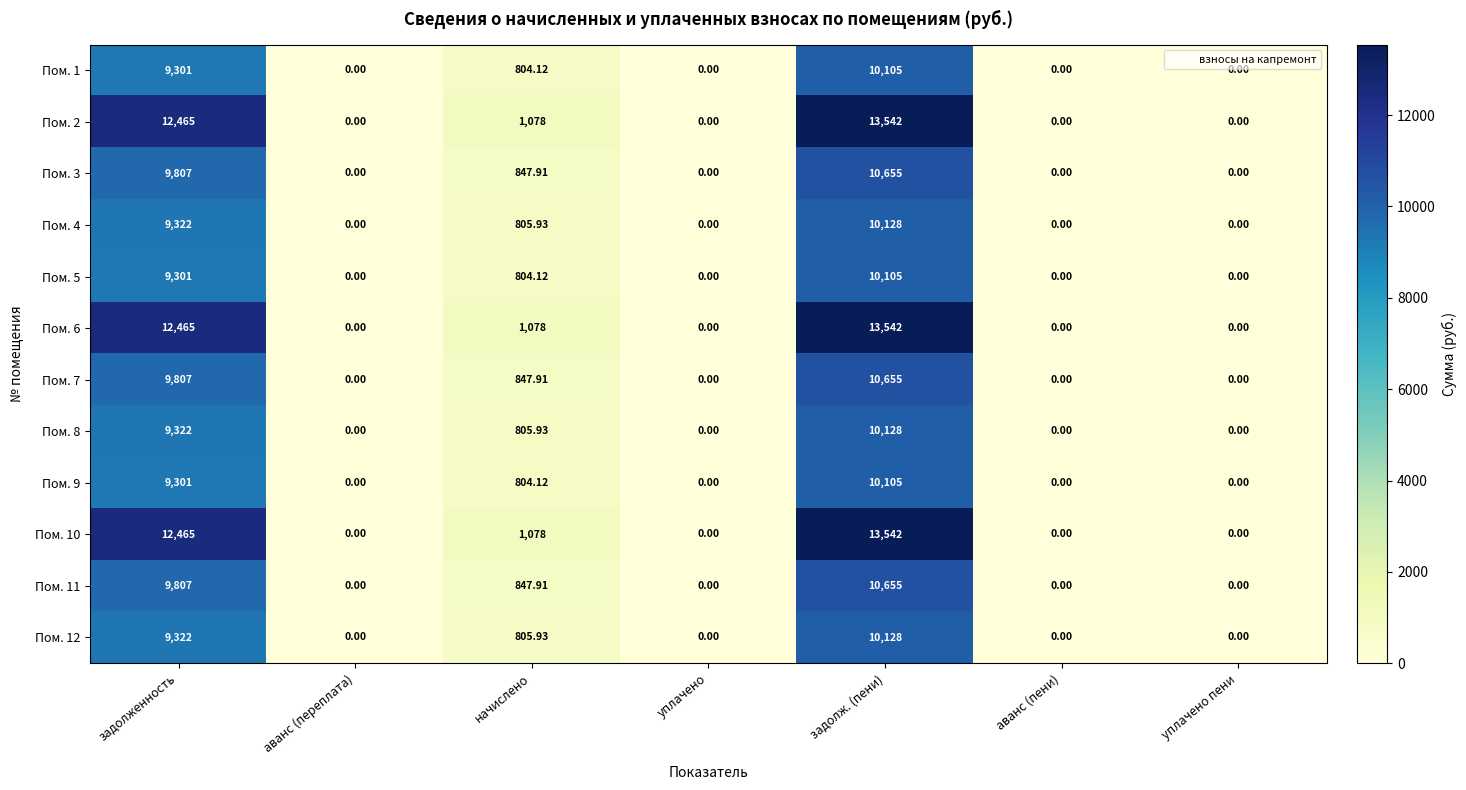

Which category has the highest value in the Пом. 1 series?

задолж. (пени)